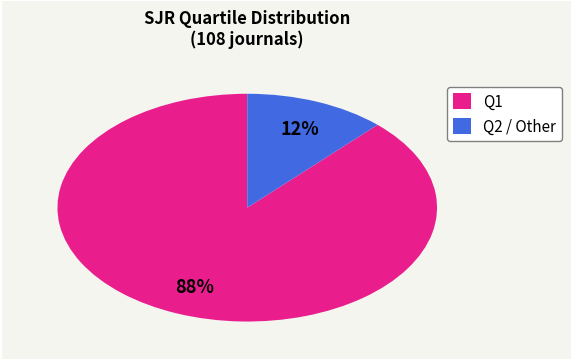

To the nearest percent, what is the average slice percentage?

50%